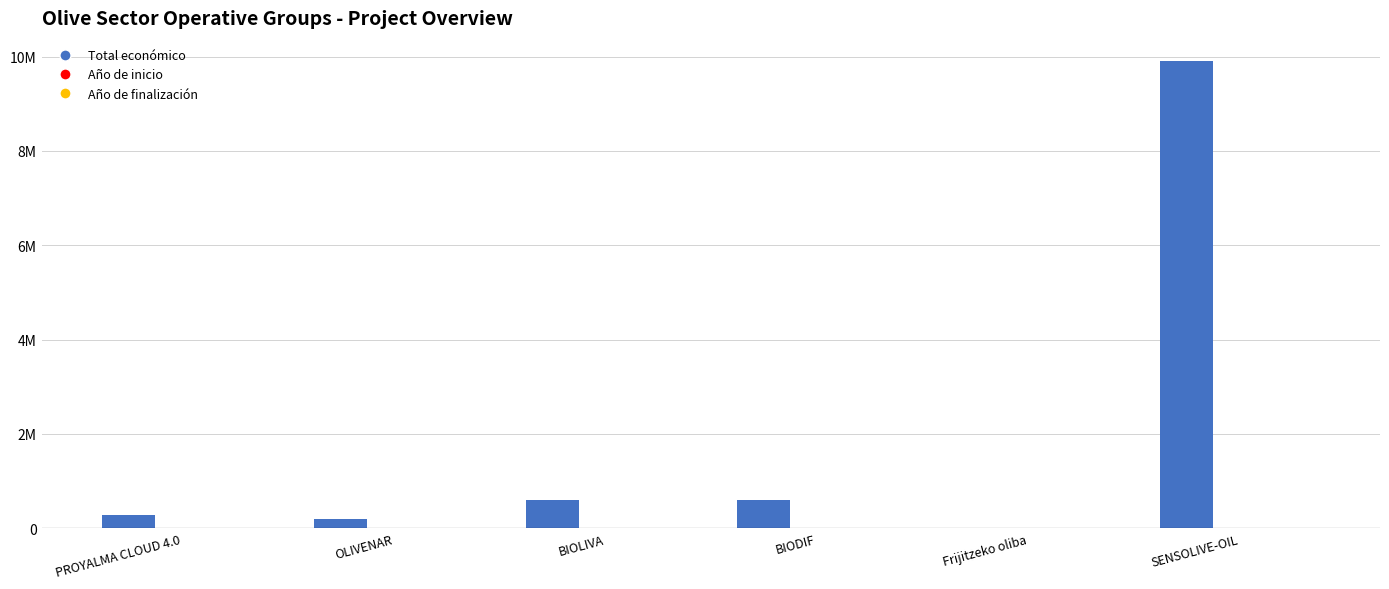

Are the bars grouped side by side (vs. stacked)?

Yes